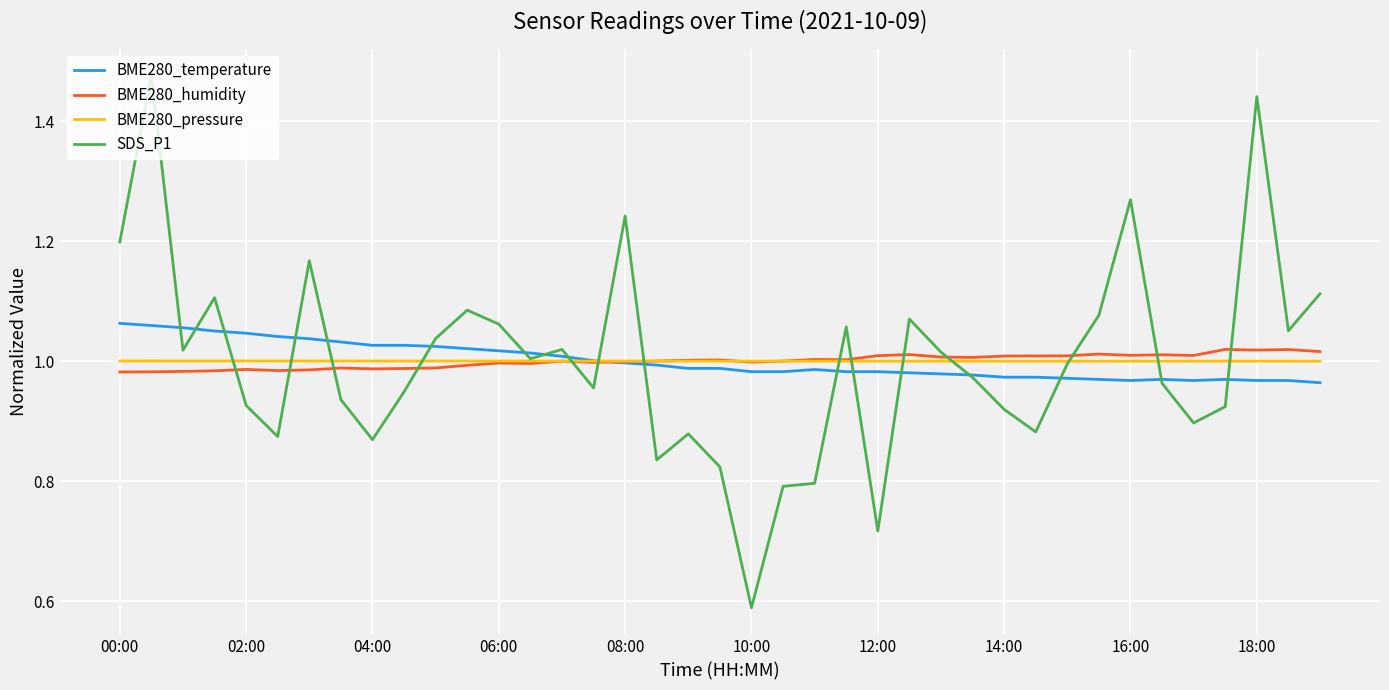

Which series has the largest range (max minus min)?

SDS_P1